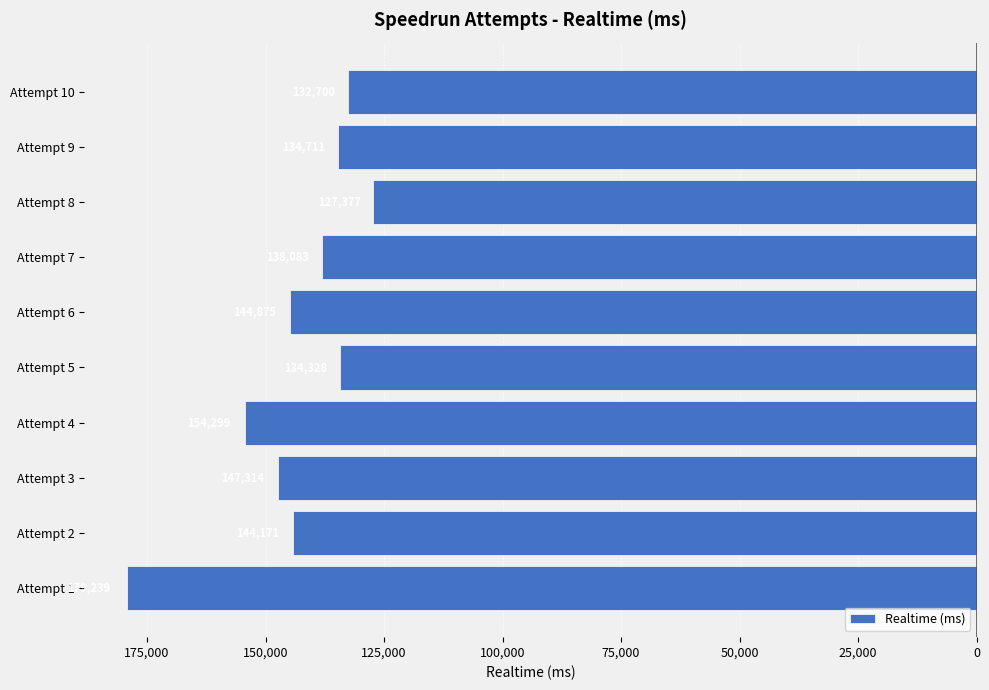

Are the bars horizontal?

Yes